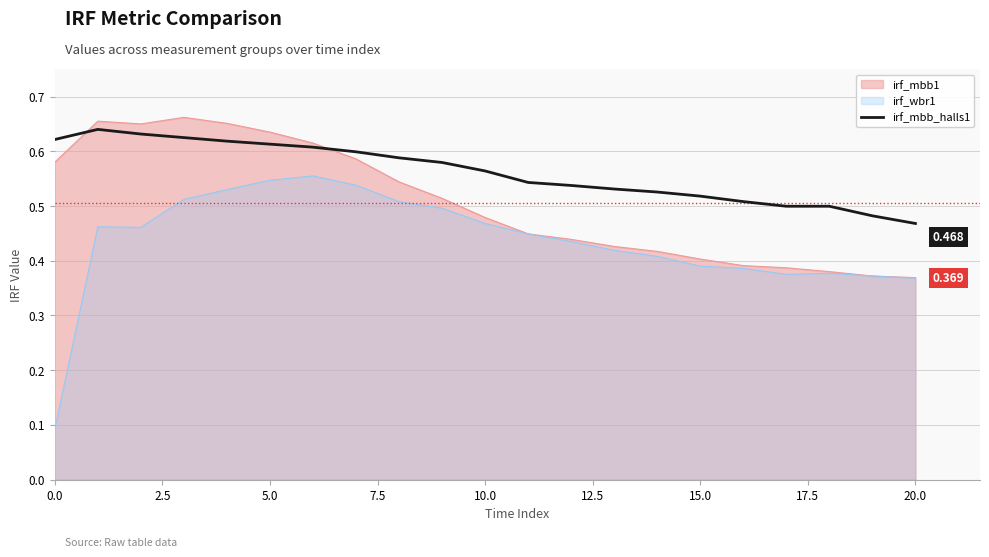

How many lines are shown in the chart?

3